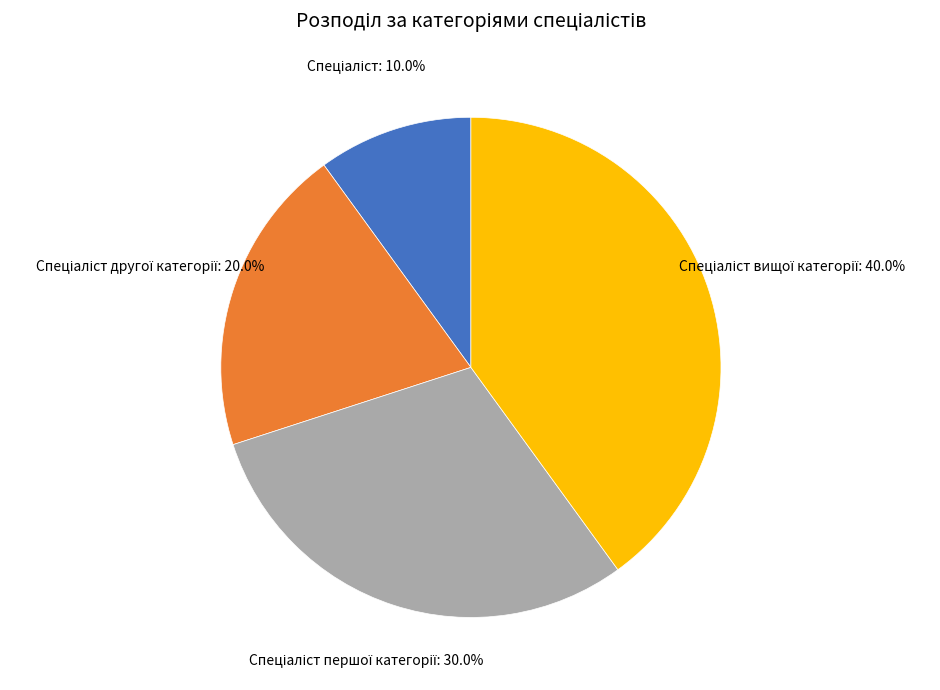

Is there a majority slice in this chart?

No